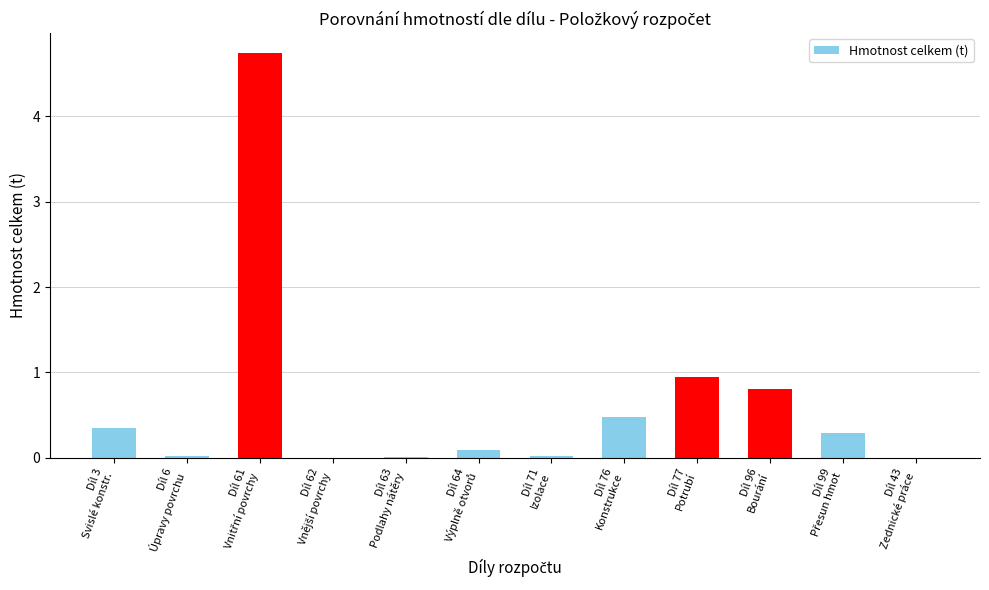

What is the sum of all values?

7.8